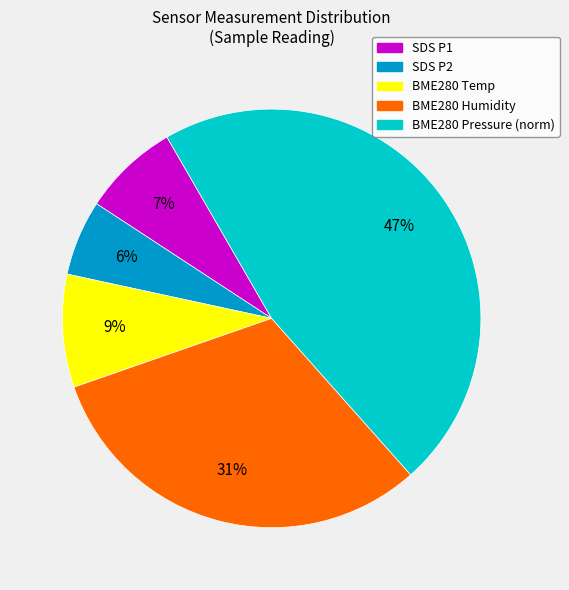

Is there any slice that represents more than half of the pie?

No